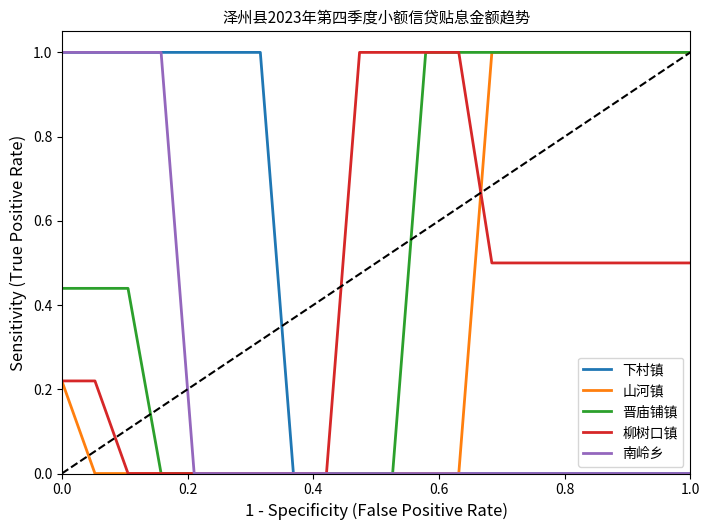

What are all the series names shown in the legend?

下村镇, 山河镇, 晋庙铺镇, 柳树口镇, 南岭乡